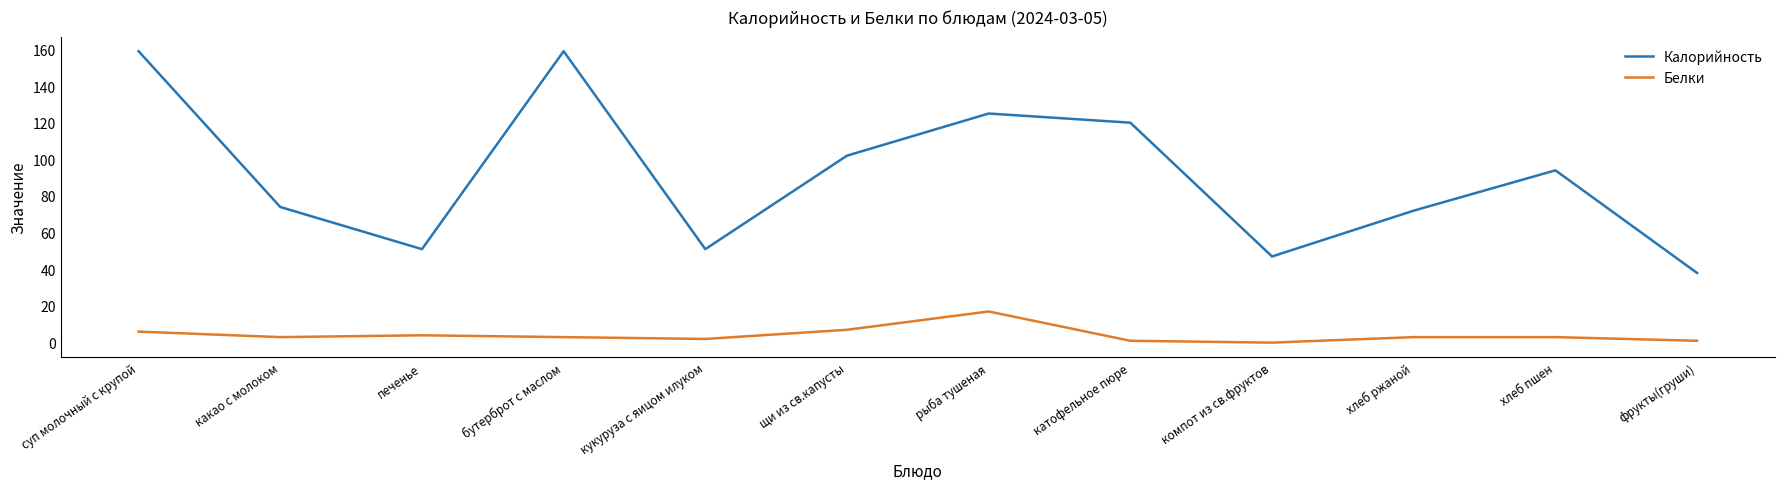

Reading right to left, transcribe all the data shown in this chart.

Калорийность: фрукты(груши)=38	хлеб пшен=94	хлеб ржаной=72	компот из св.фруктов=47	катофельное пюре=120	рыба тушеная=125	щи из св.капусты=102	кукуруза с яицом илуком=51	бутерброт с маслом=159	печенье=51	какао с молоком=74	суп молочный с крупой=159
Белки: фрукты(груши)=1	хлеб пшен=3	хлеб ржаной=3	компот из св.фруктов=0	катофельное пюре=1	рыба тушеная=17	щи из св.капусты=7	кукуруза с яицом илуком=2	бутерброт с маслом=3	печенье=4	какао с молоком=3	суп молочный с крупой=6